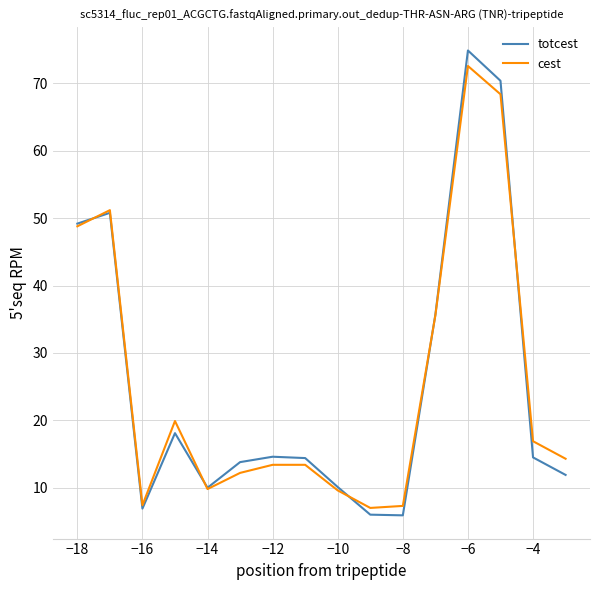

Which series has the largest range (max minus min)?

totcest